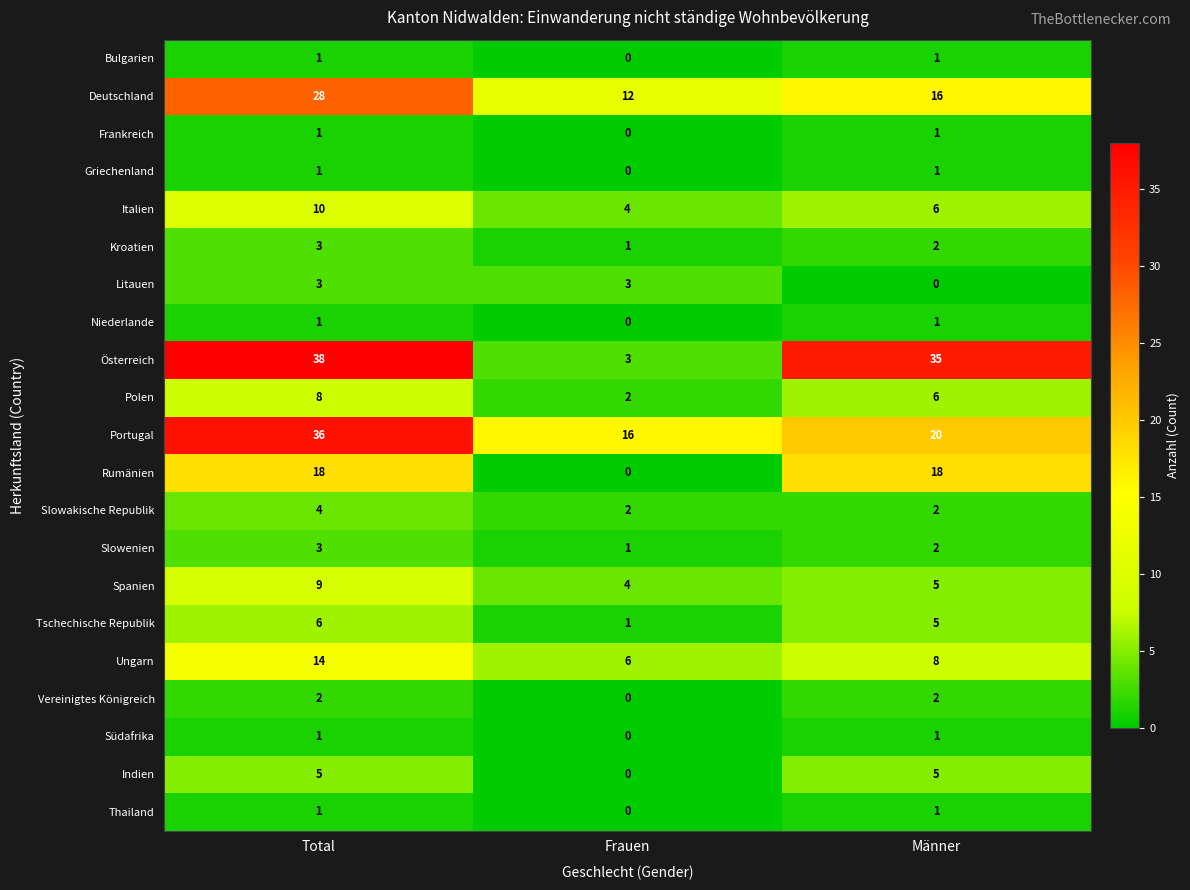

At how many categories does at least one series exceed 18?

2